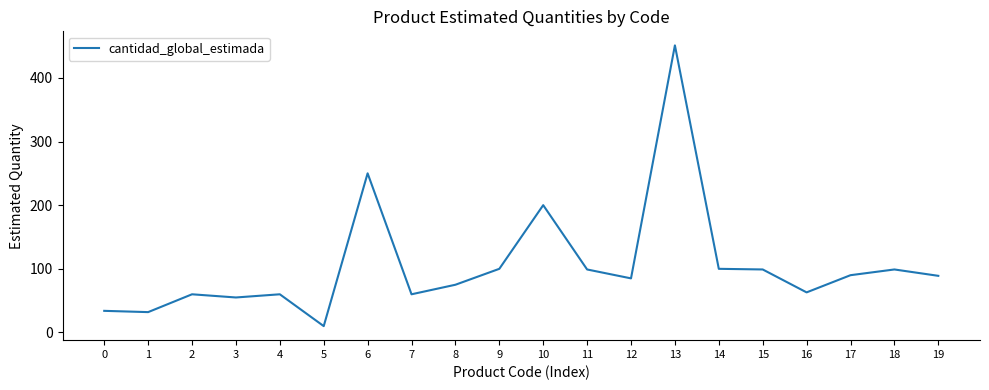

The value at 19 is 147. True or false?

False